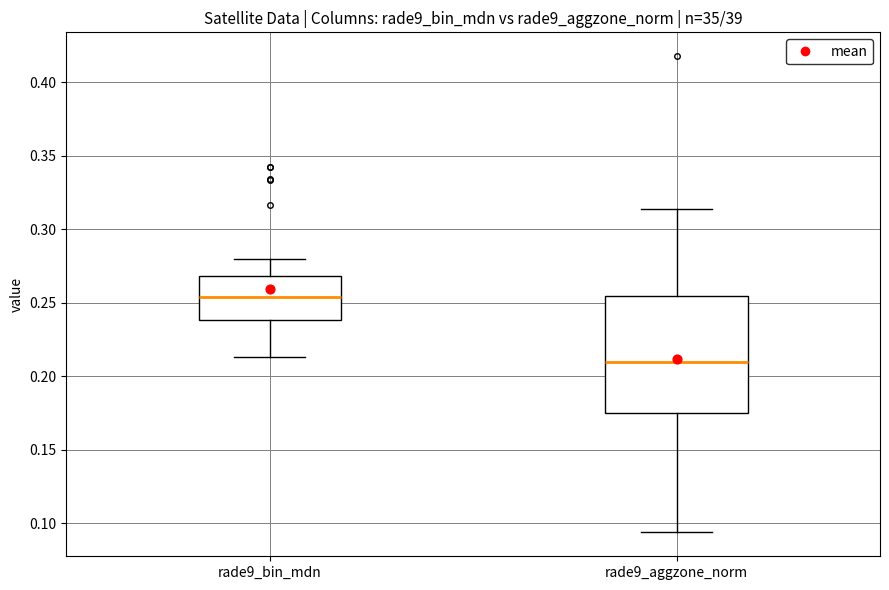

Reading left to right, read every box against the y-axis: the position of its median line, the range the box covers, and the ends of its whiskers. The values are not printed on the chart, so give them approximately, as read against the axis.

rade9_bin_mdn: median 0.255, box 0.240 to 0.270, whiskers 0.215 to 0.280
rade9_aggzone_norm: median 0.210, box 0.175 to 0.255, whiskers 0.095 to 0.315